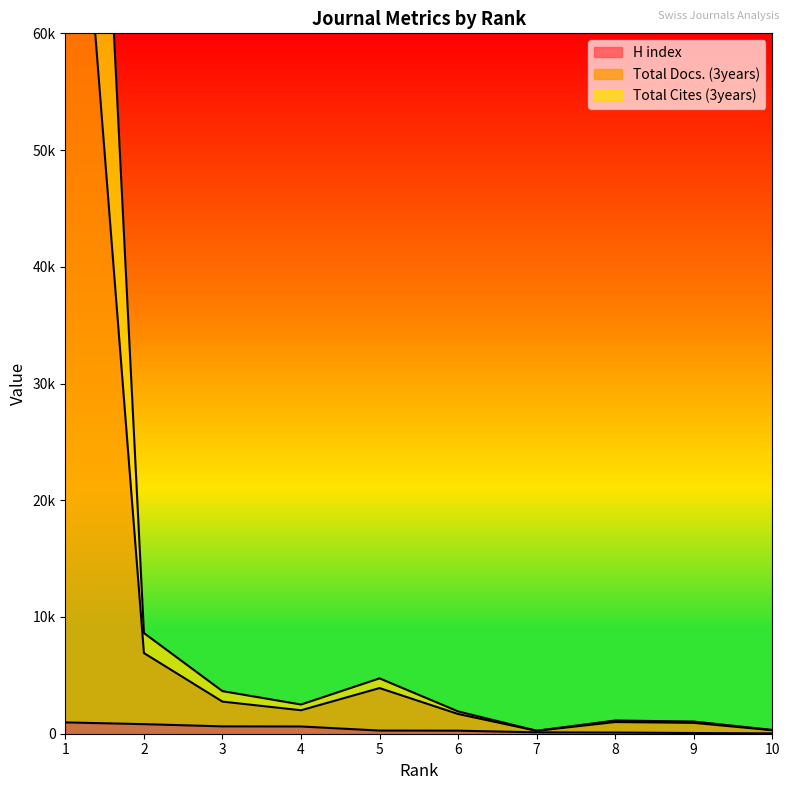

Between 9 and 2, which is larger?

2